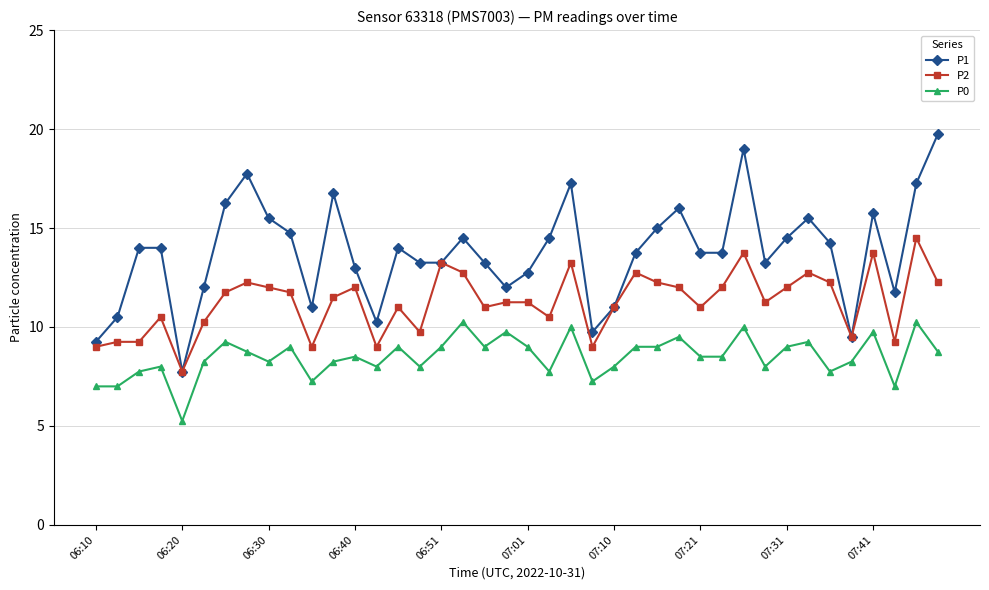

True or false: P0 has more than 1 points higher than both neighbors.

True